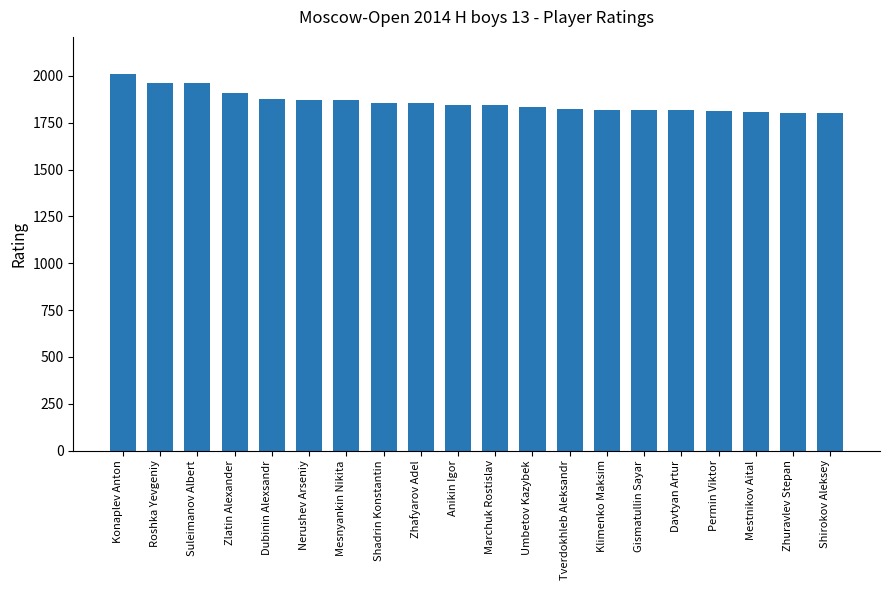

Between Shirokov Aleksey and Anikin Igor, which is larger?

Anikin Igor